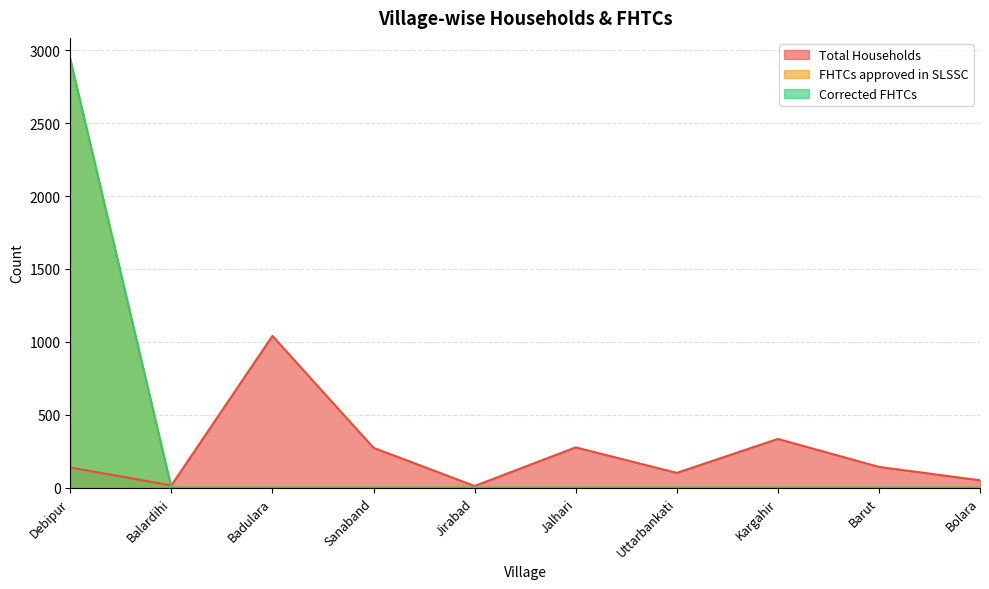

How many lines are shown in the chart?

3